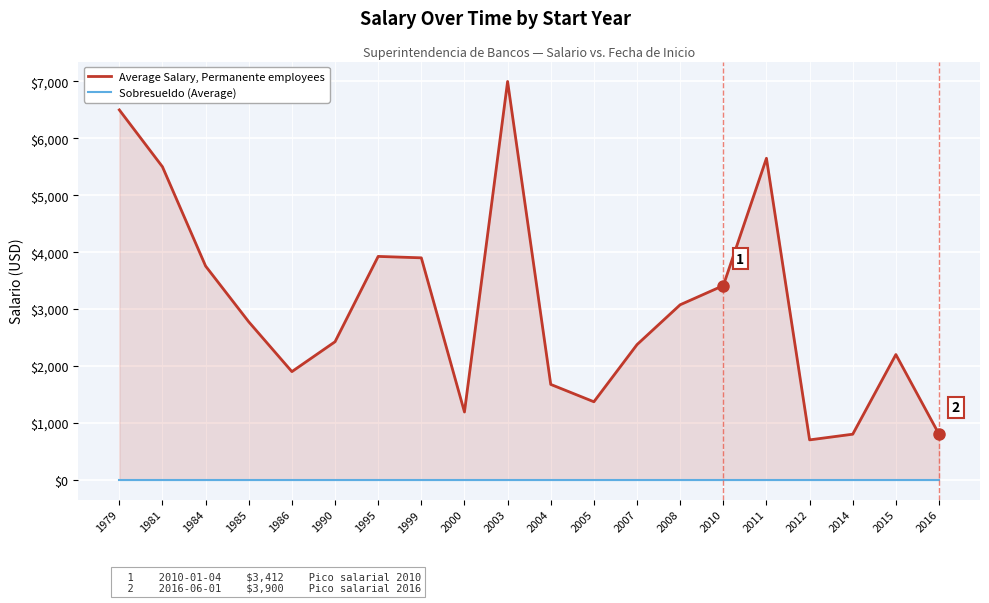

Rank the series by their average value, from highest to lowest.

Average Salary, Permanente employees, Sobresueldo (Average)